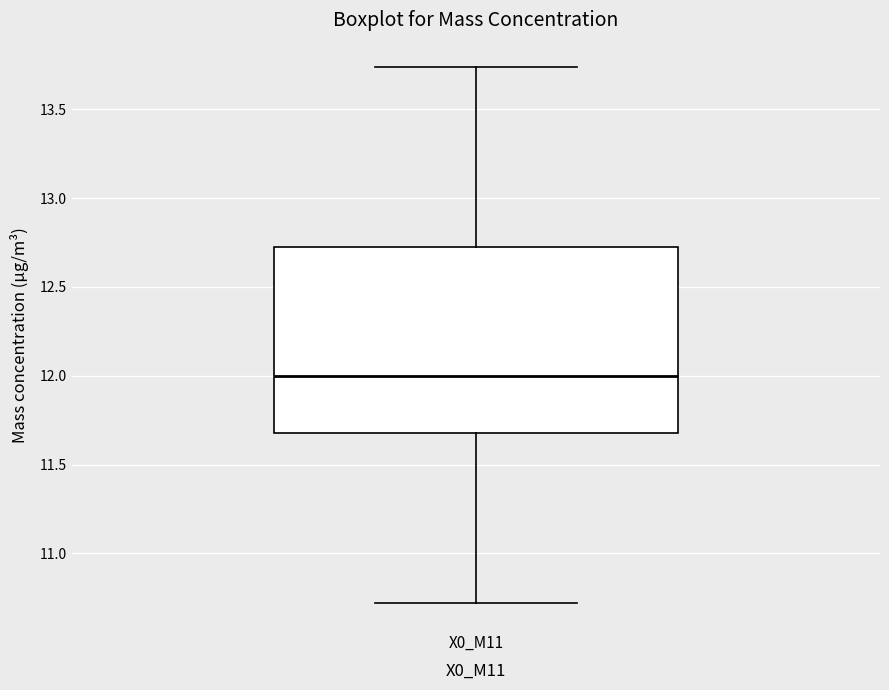

Transcribe this box plot: give where the median line is, the range the box spans, and where the two whiskers end, as read against the y-axis. The values are not printed on the chart, so give them approximately, as read against the axis.

median 12.00, box 11.70 to 12.75, whiskers 10.70 to 13.75